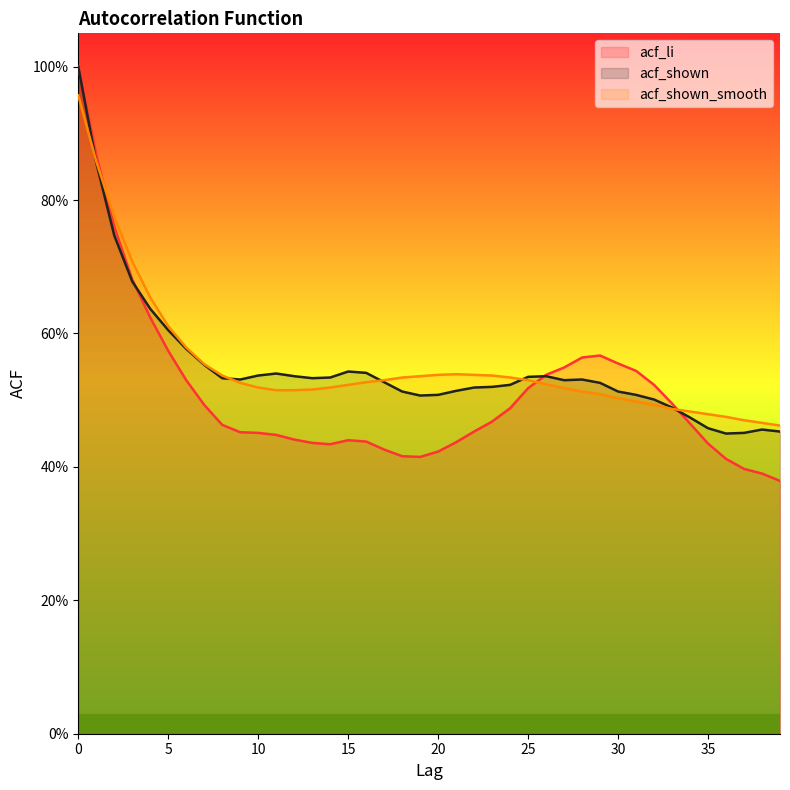

List the labels in order of acf_shown_smooth value, largest first.

0, 1, 2, 3, 4, 5, 6, 7, 21, 20, 22, 8, 23, 19, 18, 24, 17, 25, 16, 9, 26, 15, 10, 14, 27, 13, 11, 12, 28, 29, 30, 31, 32, 33, 34, 35, 36, 37, 38, 39